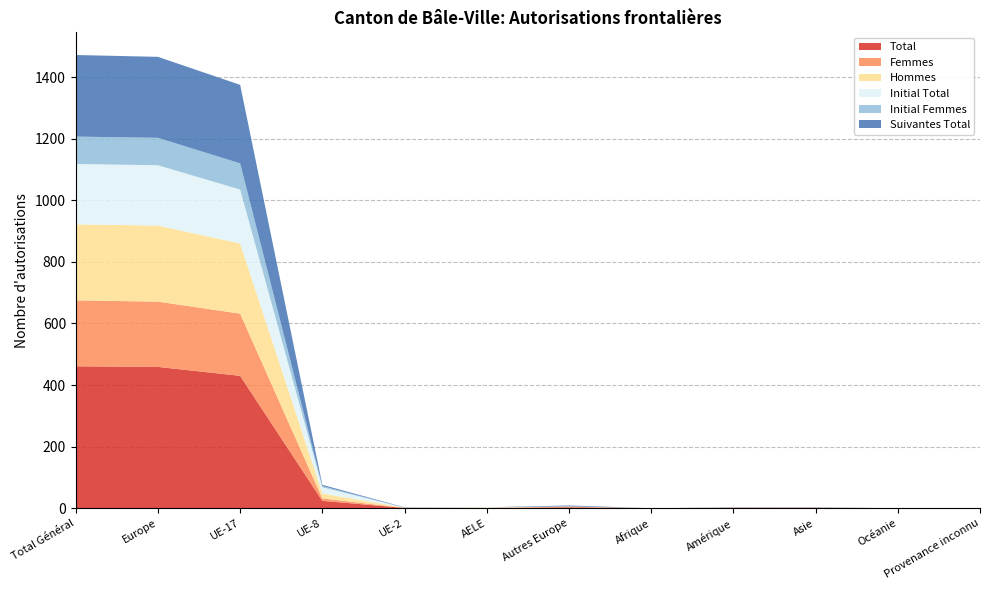

Reading left to right, what are all the values shown in this chart?

Total: Total Général=461	Europe=459	UE-17=430	UE-8=24	UE-2=1	AELE=1	Autres Europe=3	Afrique=0	Amérique=1	Asie=1	Océanie=0	Provenance inconnu=0
Femmes: Total Général=214	Europe=212	UE-17=202	UE-8=8	UE-2=0	AELE=0	Autres Europe=2	Afrique=0	Amérique=1	Asie=1	Océanie=0	Provenance inconnu=0
Hommes: Total Général=247	Europe=247	UE-17=228	UE-8=16	UE-2=1	AELE=1	Autres Europe=1	Afrique=0	Amérique=0	Asie=0	Océanie=0	Provenance inconnu=0
Initial Total: Total Général=196	Europe=196	UE-17=175	UE-8=20	UE-2=0	AELE=1	Autres Europe=0	Afrique=0	Amérique=0	Asie=0	Océanie=0	Provenance inconnu=0
Initial Femmes: Total Général=89	Europe=89	UE-17=85	UE-8=4	UE-2=0	AELE=0	Autres Europe=0	Afrique=0	Amérique=0	Asie=0	Océanie=0	Provenance inconnu=0
Suivantes Total: Total Général=265	Europe=263	UE-17=255	UE-8=4	UE-2=1	AELE=0	Autres Europe=3	Afrique=0	Amérique=1	Asie=1	Océanie=0	Provenance inconnu=0